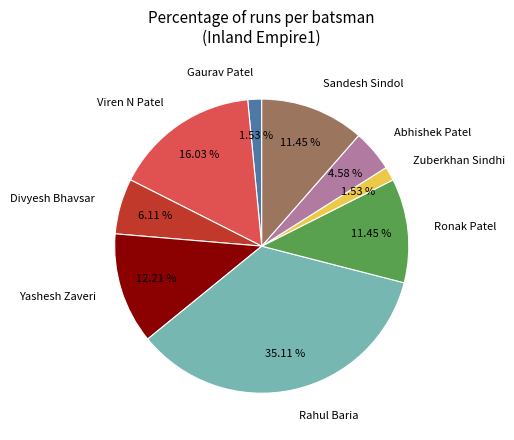

What percentage is the Abhishek Patel slice, to the nearest percent?

5%